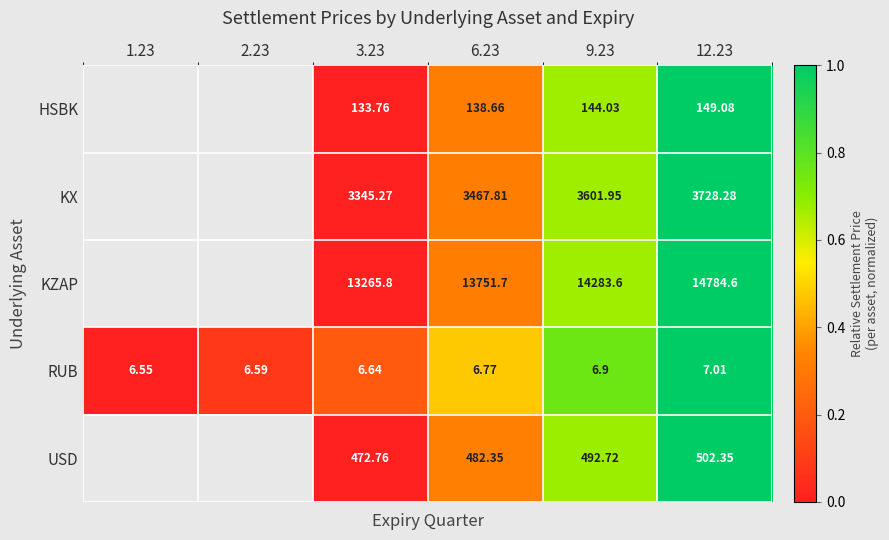

True or false: USD has a value of 0.3 at 12.23.

False